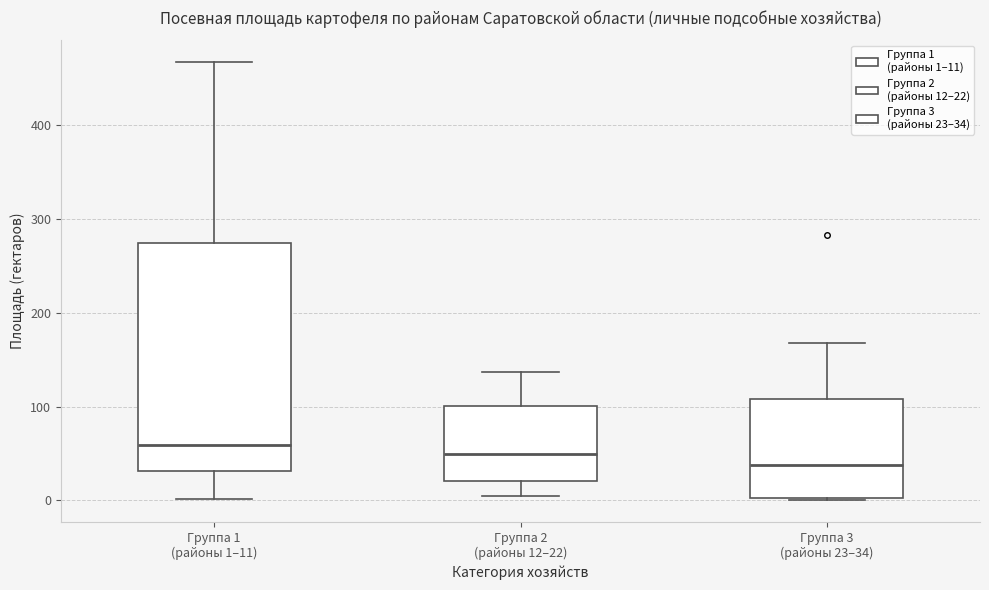

Reading left to right, read every box against the y-axis: the position of its median line, the range the box covers, and the ends of its whiskers. The values are not printed on the chart, so give them approximately, as read against the axis.

Группа 1 (районы 1–11): median 60, box 30 to 270, whiskers 0 to 470
Группа 2 (районы 12–22): median 50, box 20 to 100, whiskers 10 to 140
Группа 3 (районы 23–34): median 40, box 0 to 110, whiskers 0 to 170